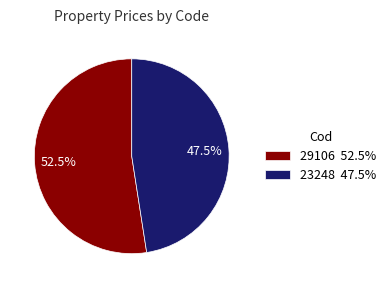

To the nearest percent, what is the combined percentage of 23248 and 29106?

100%